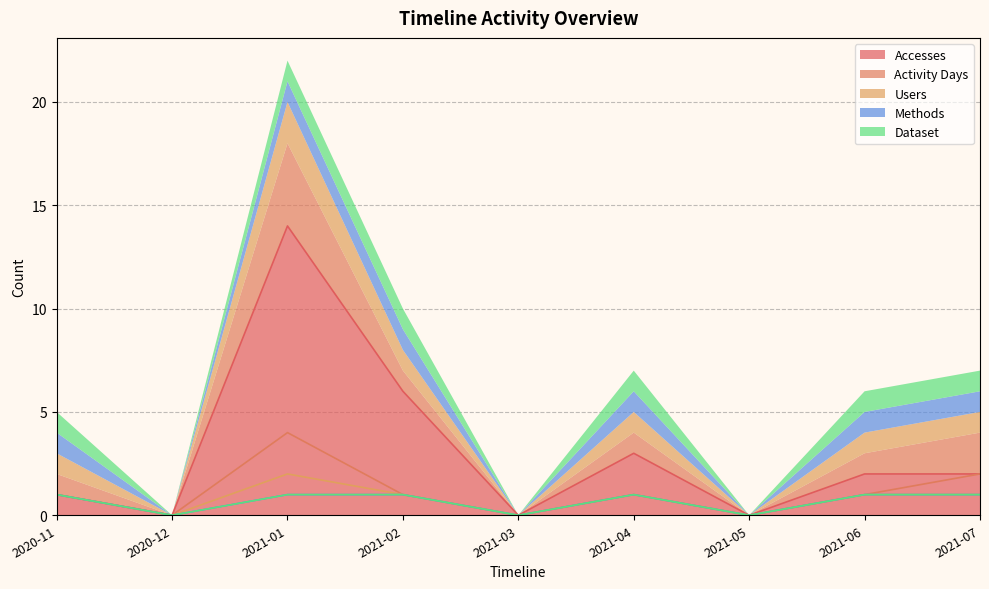

How many lines are shown in the chart?

5